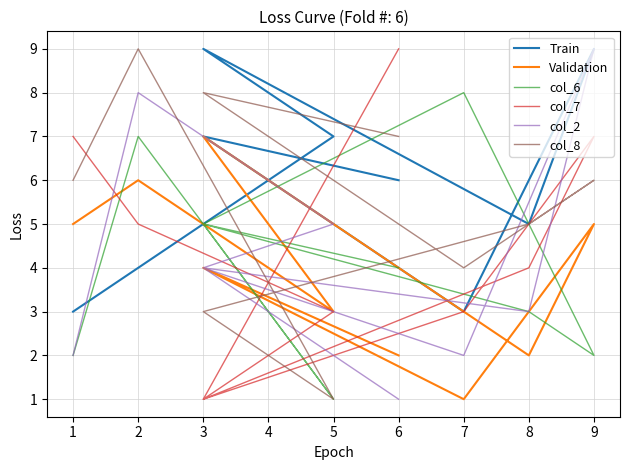

In col_6, how many points are higher than both neighbors (excluding endpoints)?

3